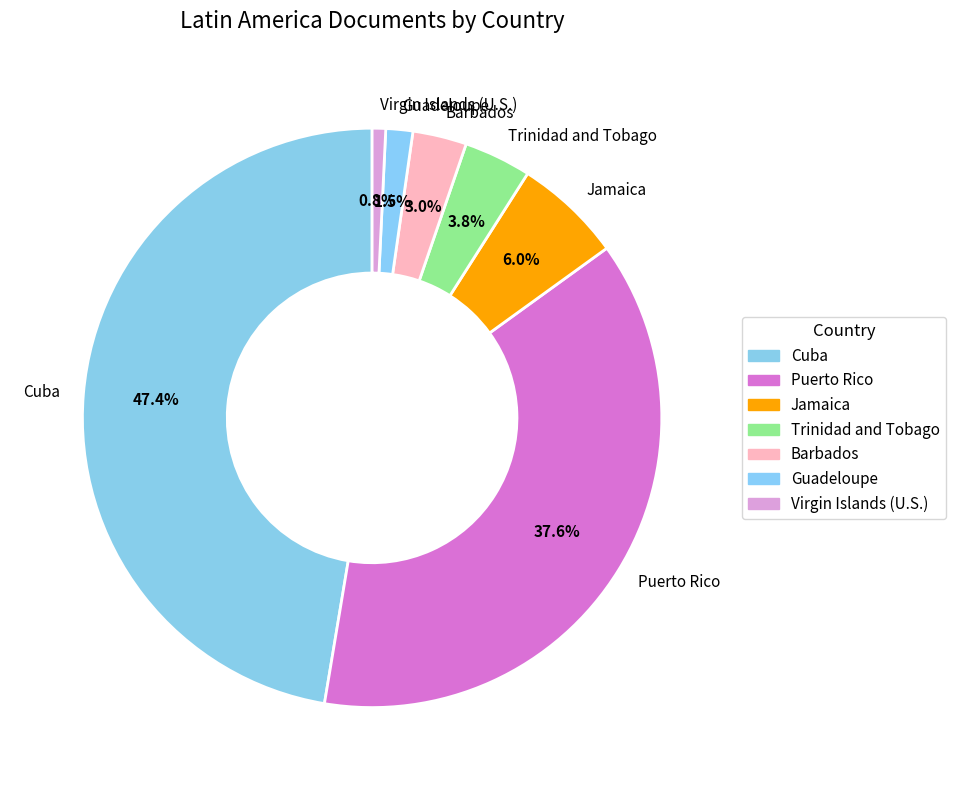

Is it true that Puerto Rico is 47% of the pie?

False